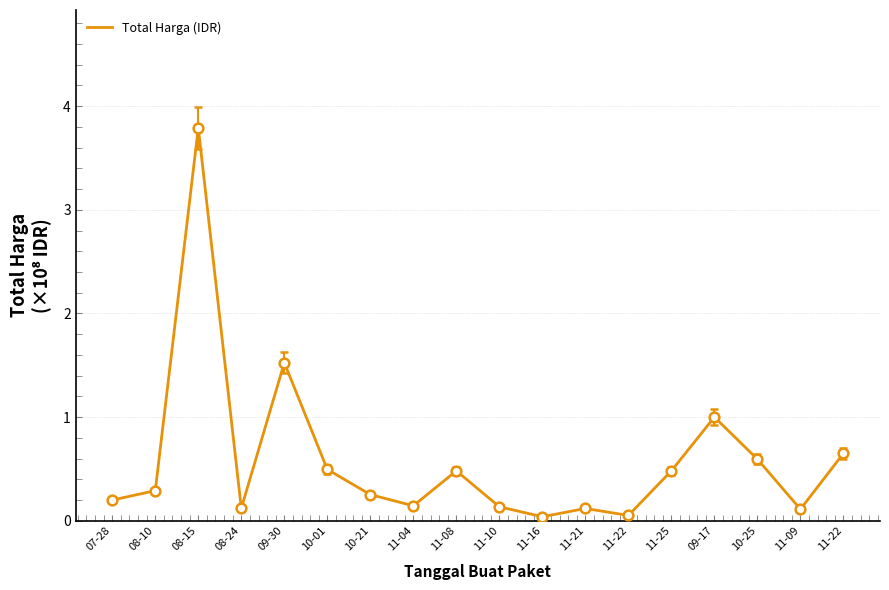

What value does the data have at 07-28?

0.2